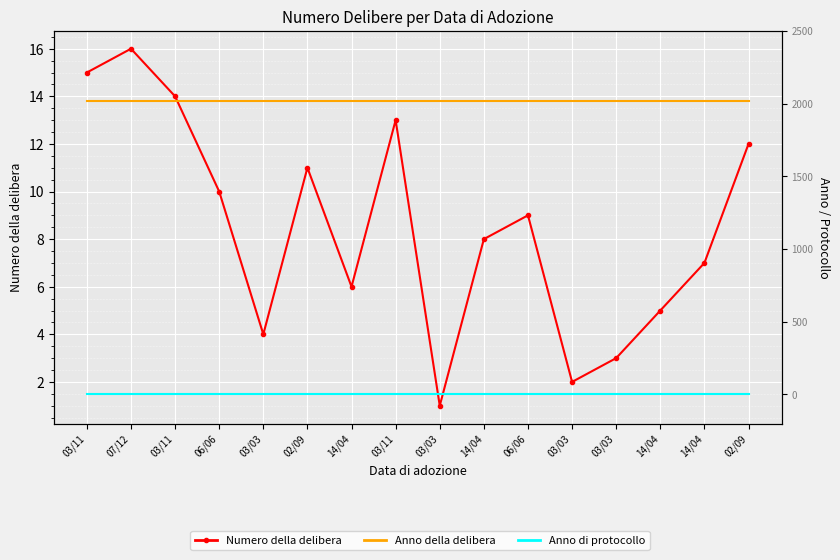

Is it true that Numero della delibera equals 8 at 14/04?

True